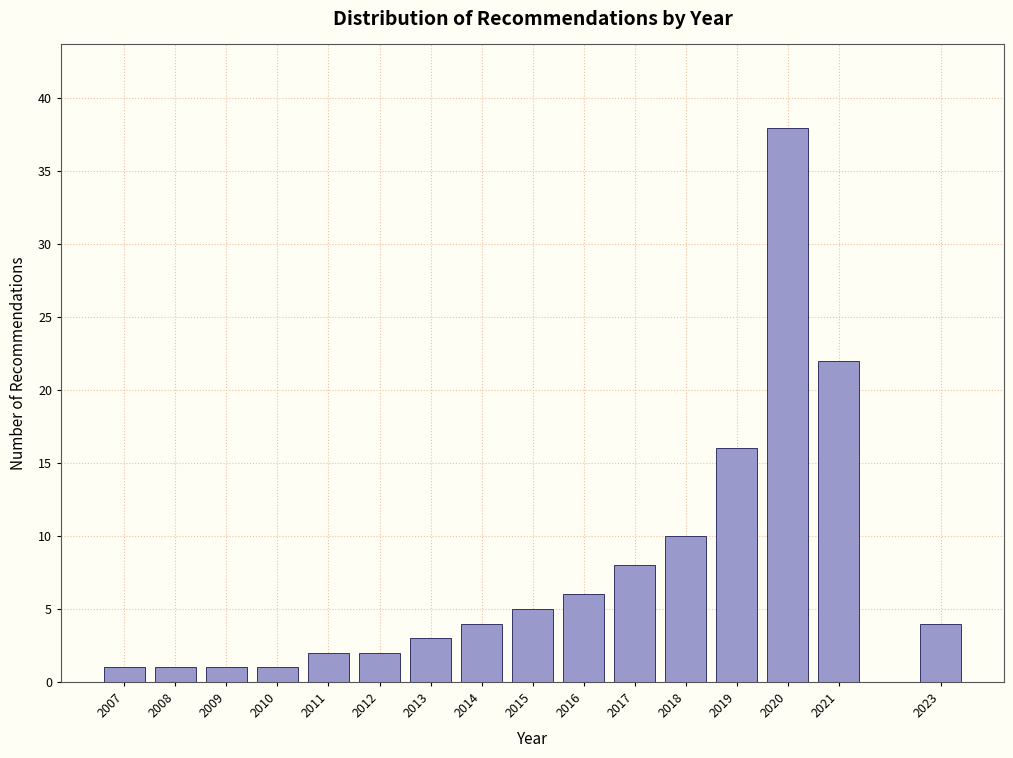

Reading right to left, list all the values displayed in this chart.

4	22	38	16	10	8	6	5	4	3	2	2	1	1	1	1